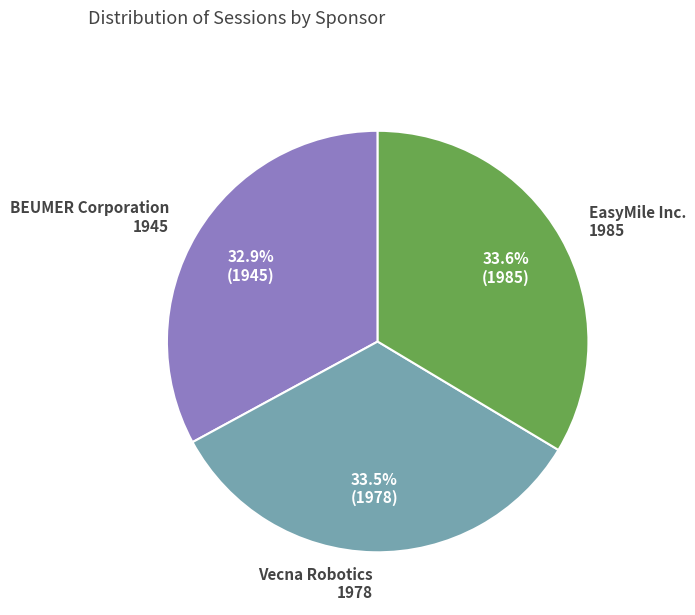

Is Vecna Robotics the majority of the pie?

No